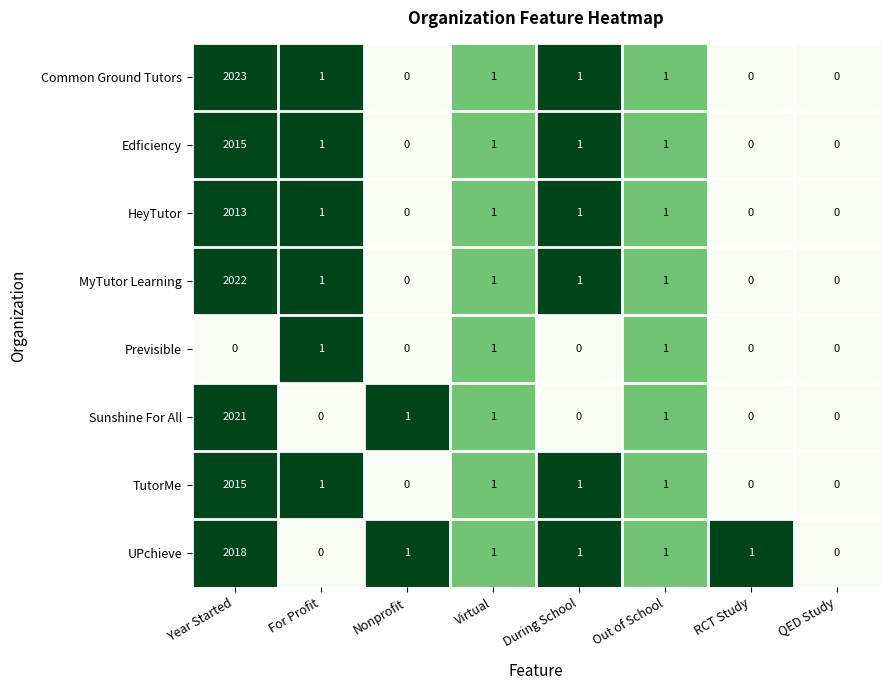

What is the sum of all TutorMe values?

2019